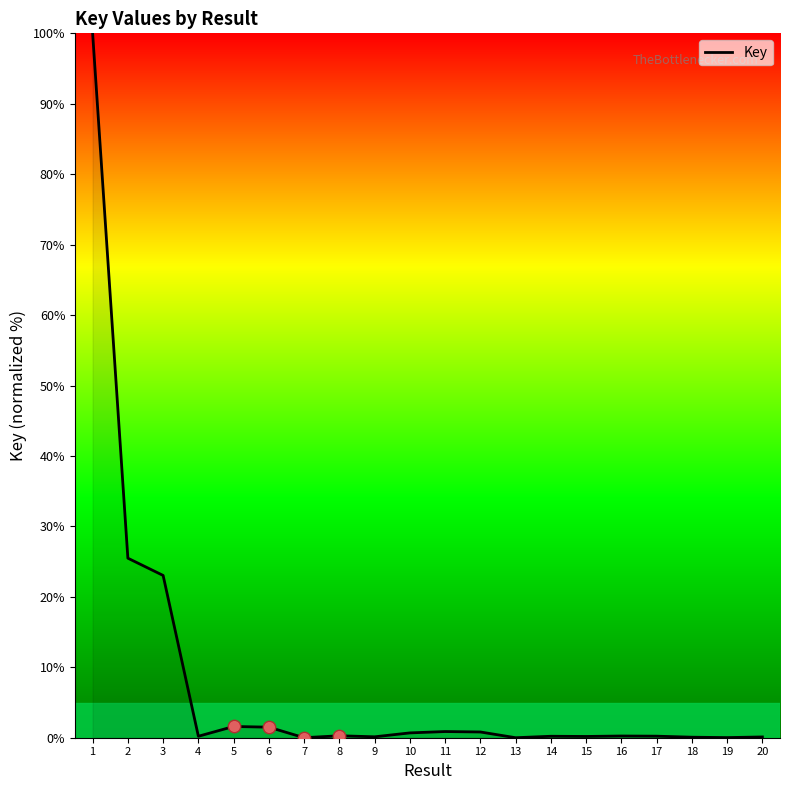

Between 6 and 1, which is larger?

1